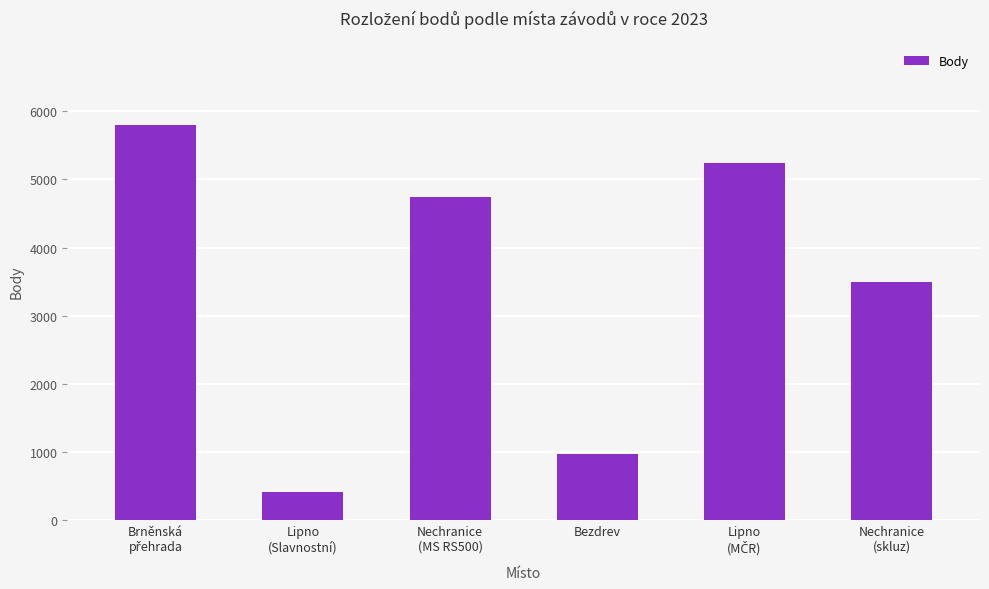

What is the difference between the maximum and minimum values?

5394